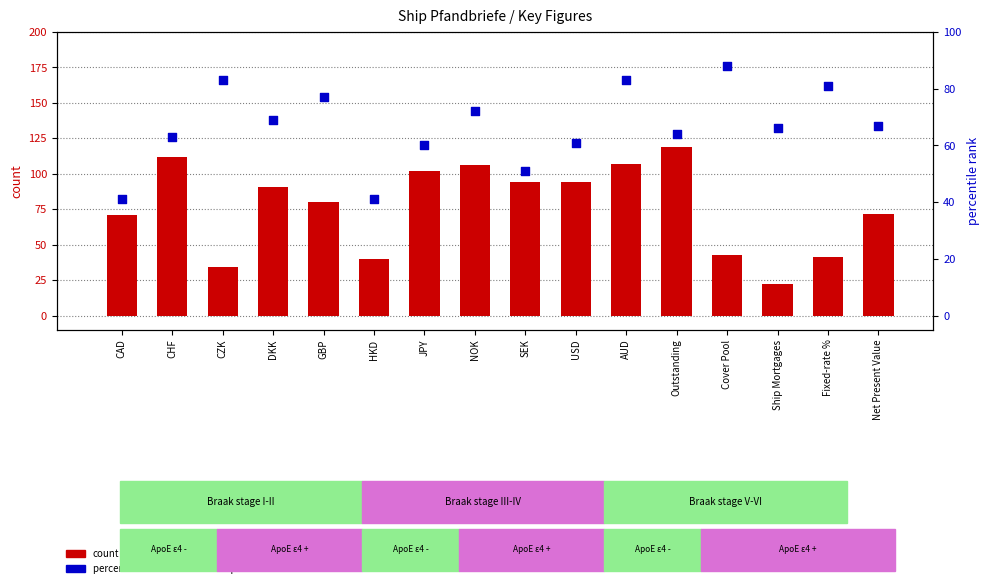

Which series reaches the minimum Y coordinate?

count